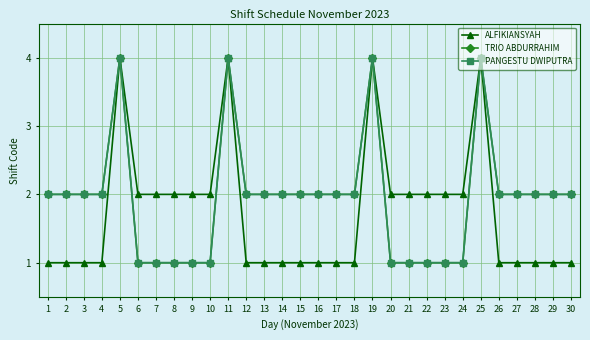

True or false: PANGESTU DWIPUTRA and ALFIKIANSYAH intersect in this chart.

False